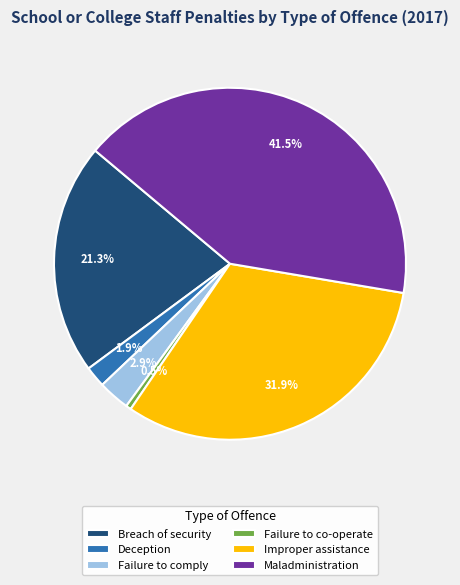

Rank the categories by value from lowest to highest.

Failure to co-operate, Deception, Failure to comply, Breach of security, Improper assistance, Maladministration